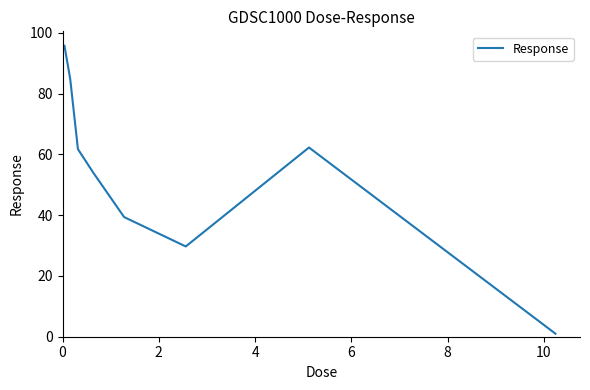

What is the difference between the maximum and minimum values?

94.8